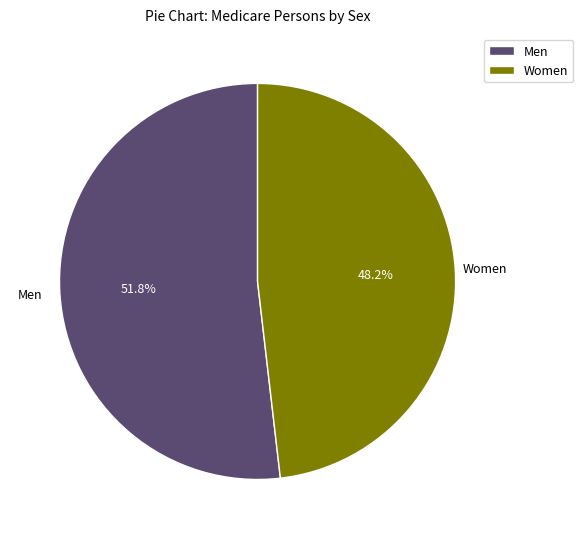

Rank the categories by value from lowest to highest.

Women, Men